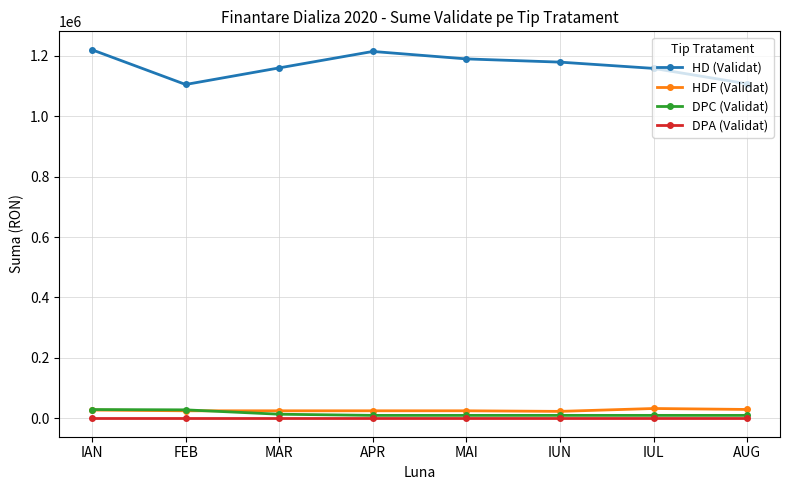

After their last crossing, which series has the higher values: HDF (Validat) or DPC (Validat)?

HDF (Validat)